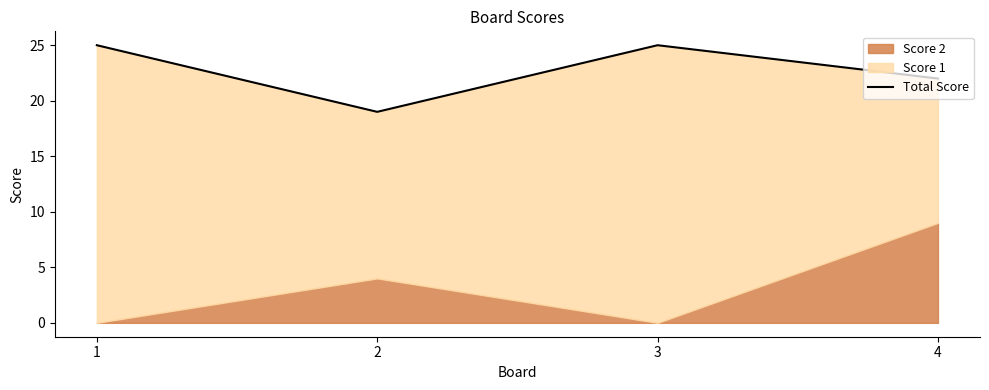

What is the sum of the values at 2 and 3?

44